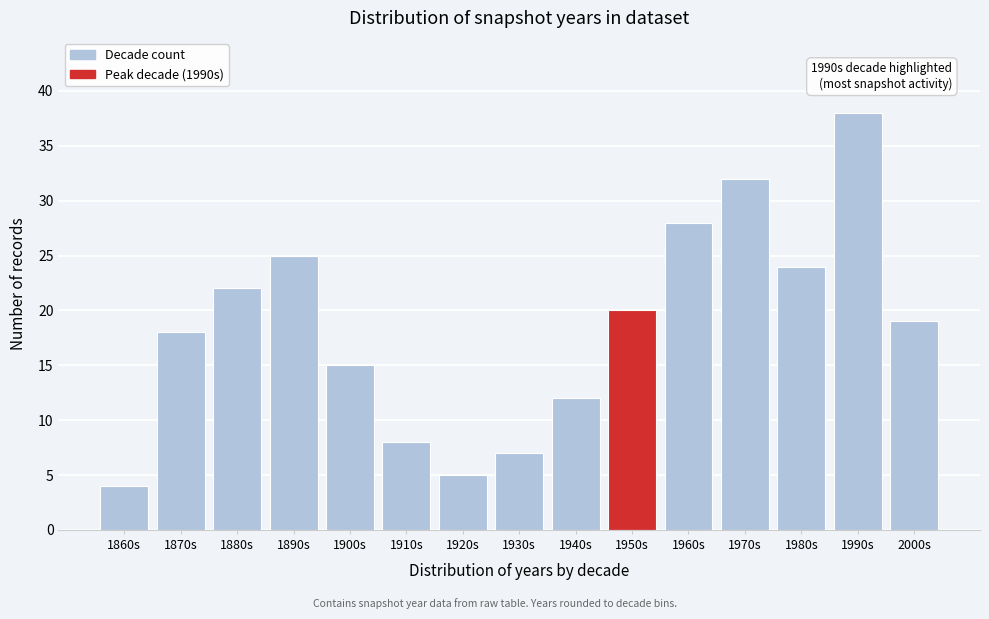

Reading right to left, what are all the values shown in this chart?

2000s=19	1990s=38	1980s=24	1970s=32	1960s=28	1950s=20	1940s=12	1930s=7	1920s=5	1910s=8	1900s=15	1890s=25	1880s=22	1870s=18	1860s=4